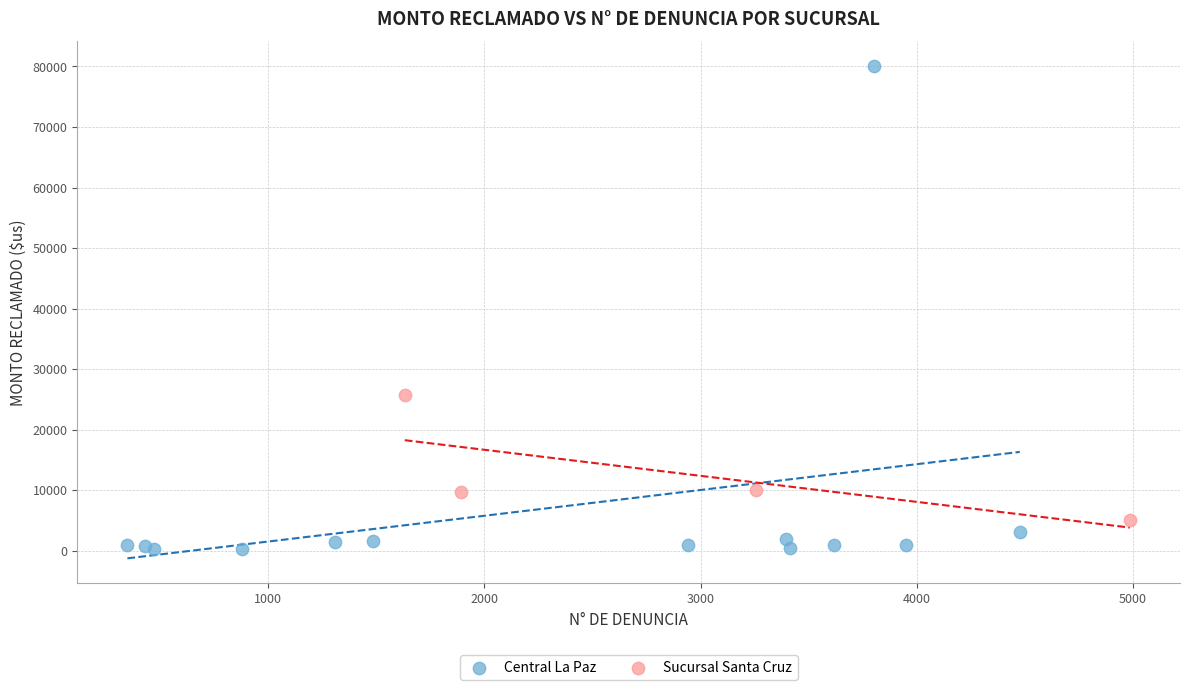

Which series contains the highest Y value?

Central La Paz